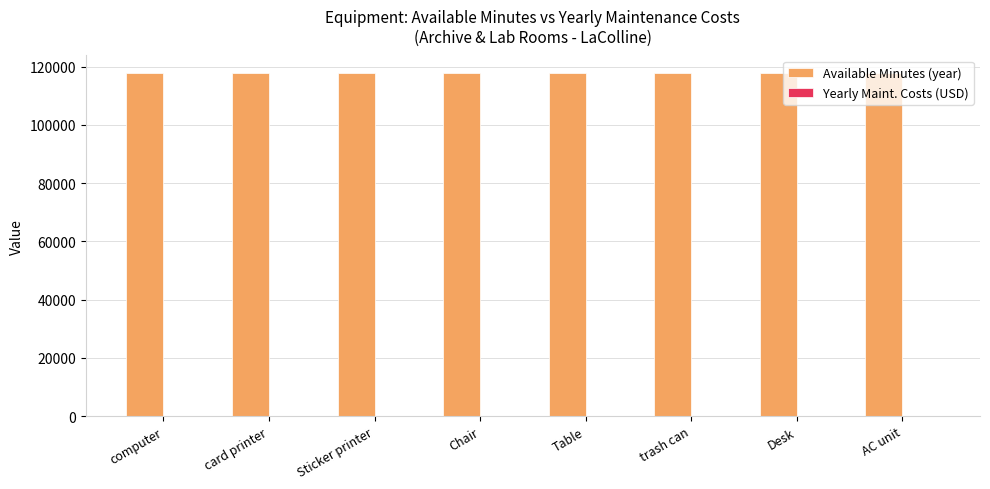

What is the greatest value displayed?

117942